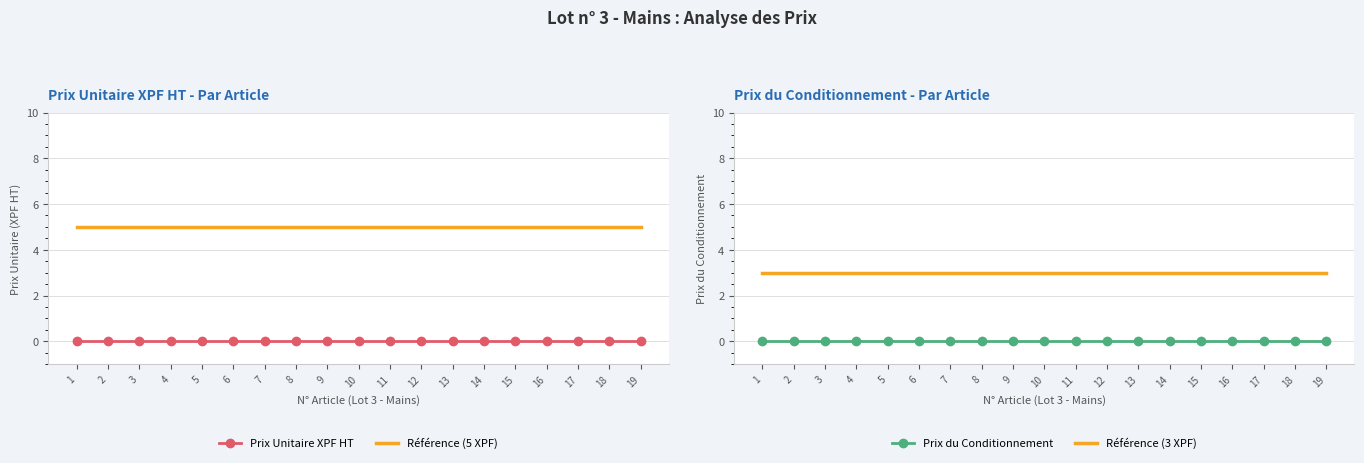

Where is Prix du Conditionnement nearest to the value 0?

1